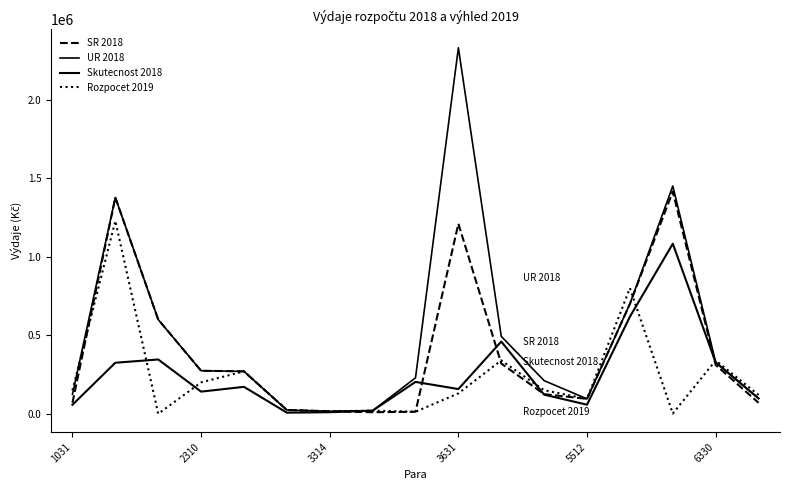

What is the average value of the Rozpocet 2019 series?

229258.2